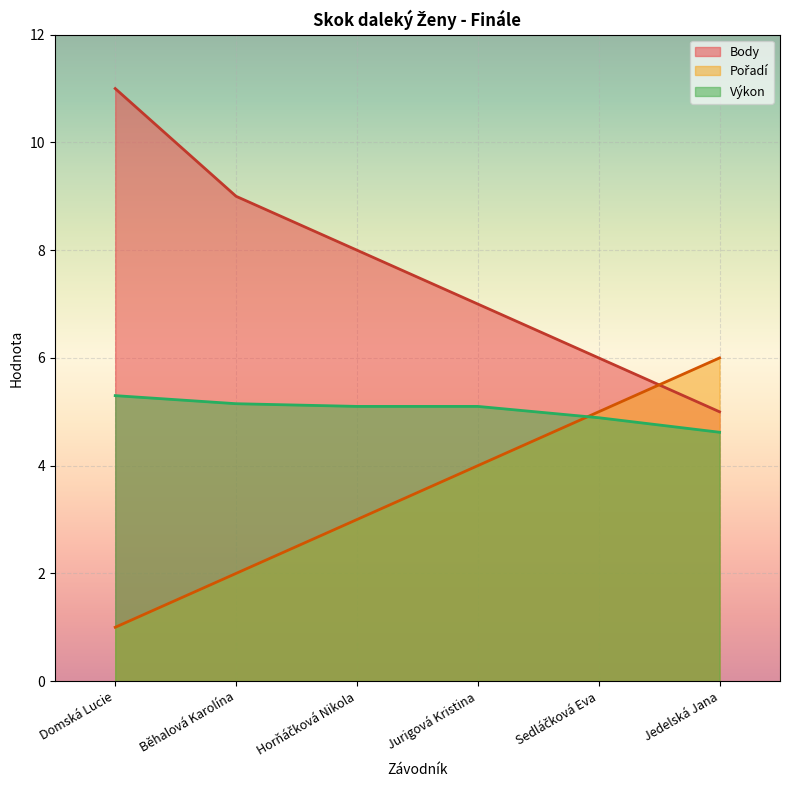

What is the total value across all series at Domská Lucie?

17.3